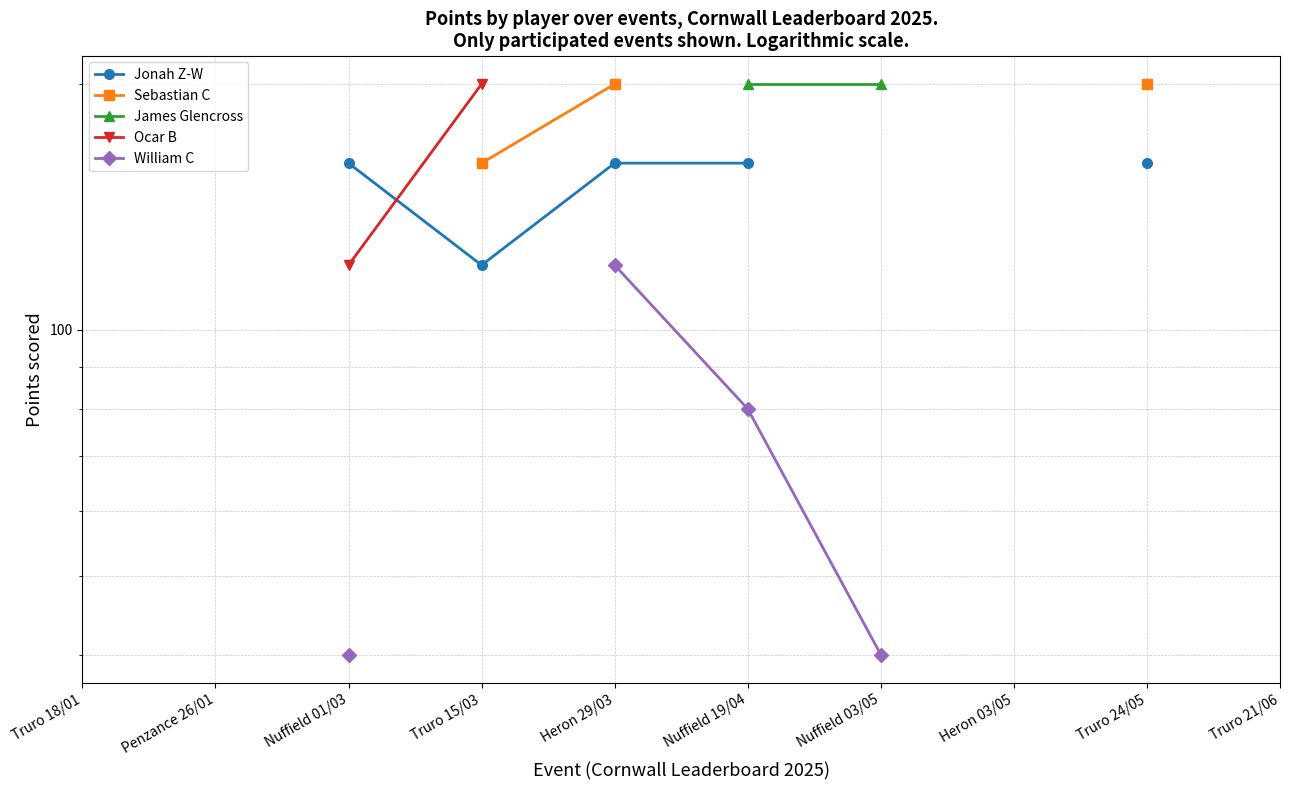

Does the chart display data point markers on the line(s)?

Yes